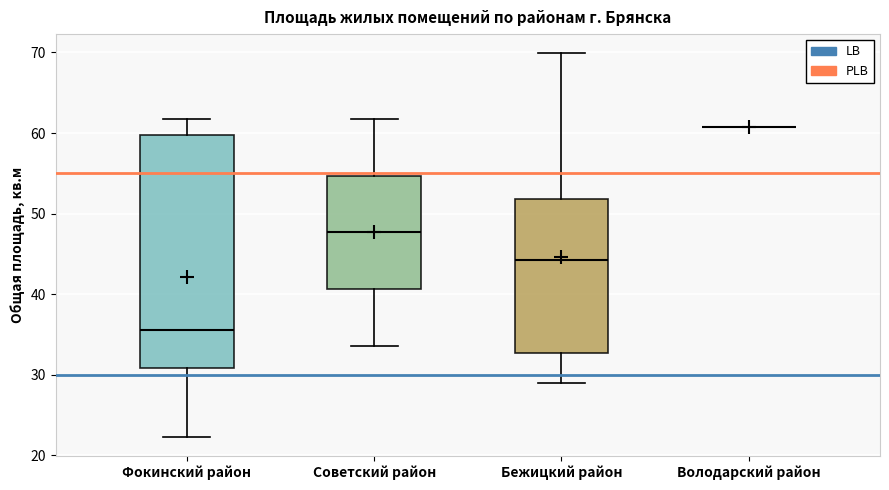

Where does the lower whisker of the box for Бежицкий район end on the y-axis? The values are not printed on the chart, so give them approximately, as read against the axis.

29